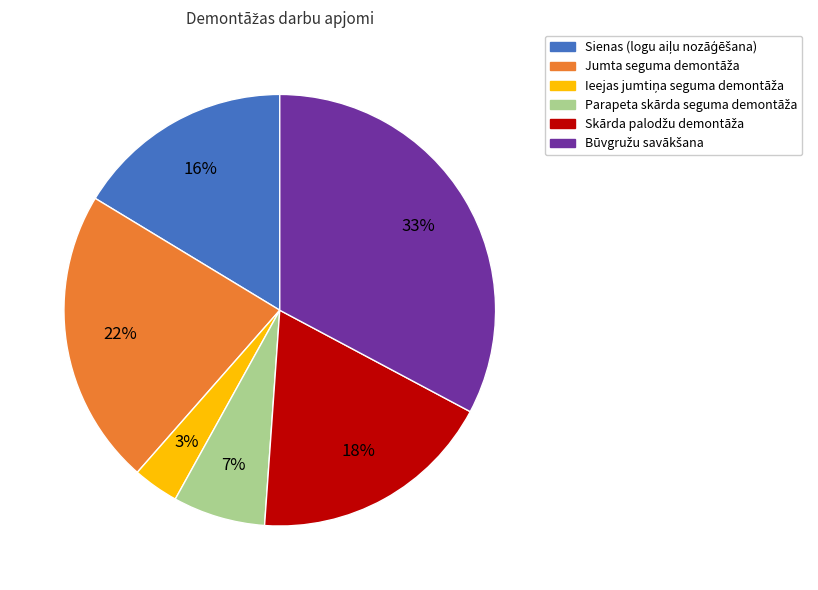

To the nearest percent, what is the average slice percentage?

17%